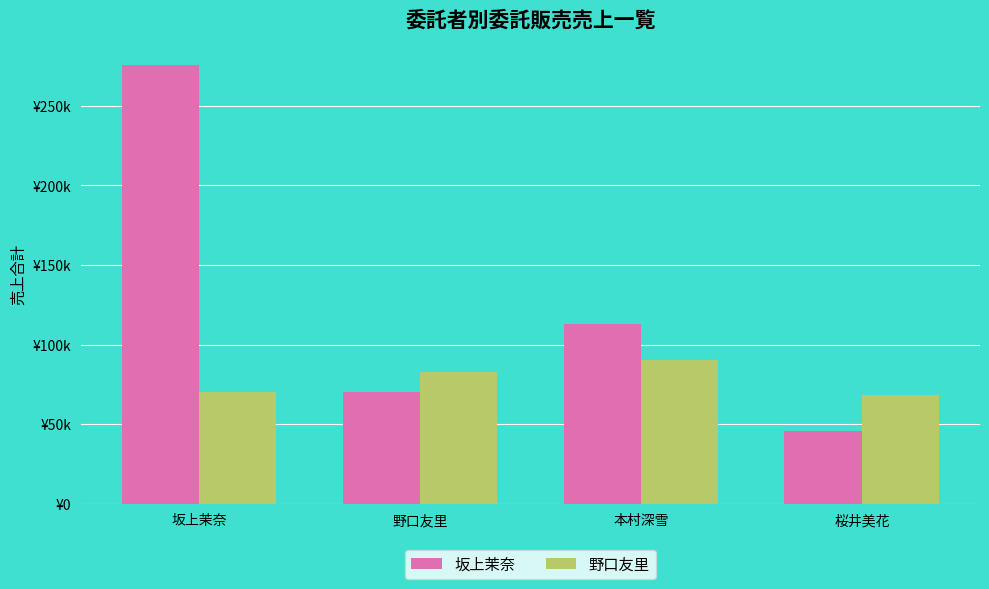

Is the value of 坂上茉奈 at 坂上茉奈 greater than the value of 野口友里 at 野口友里?

Yes